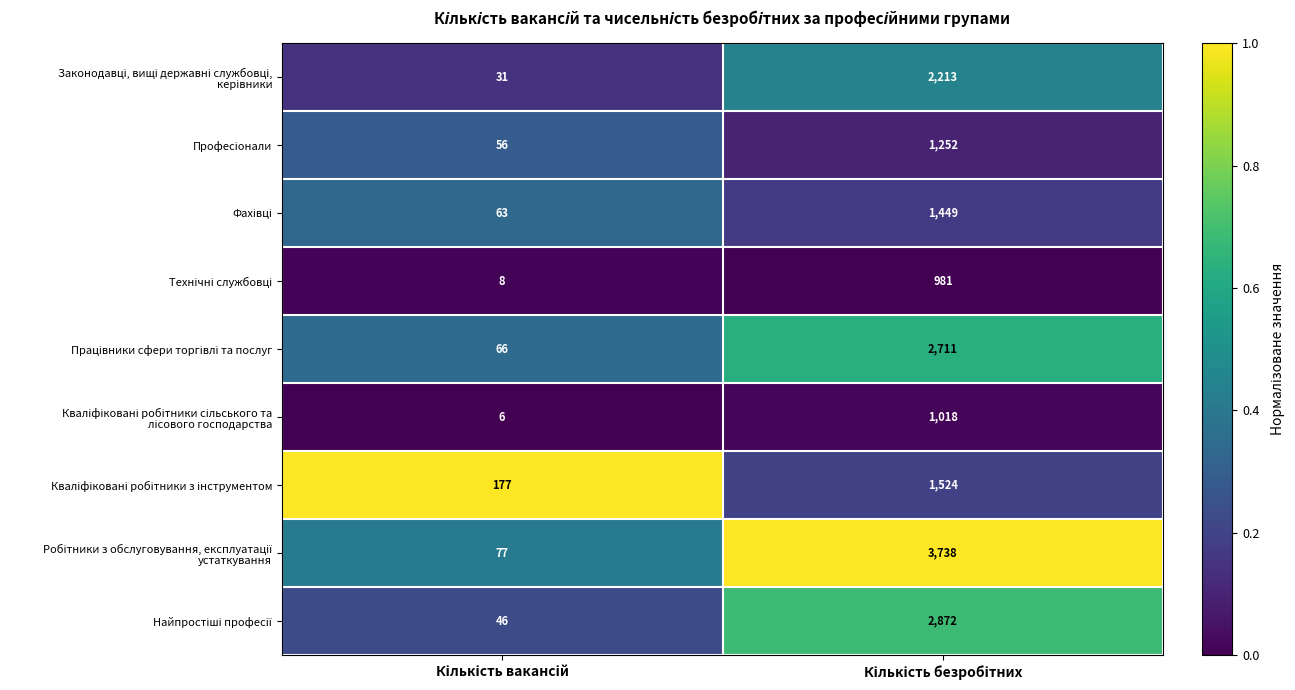

What is the greatest value displayed?

3738